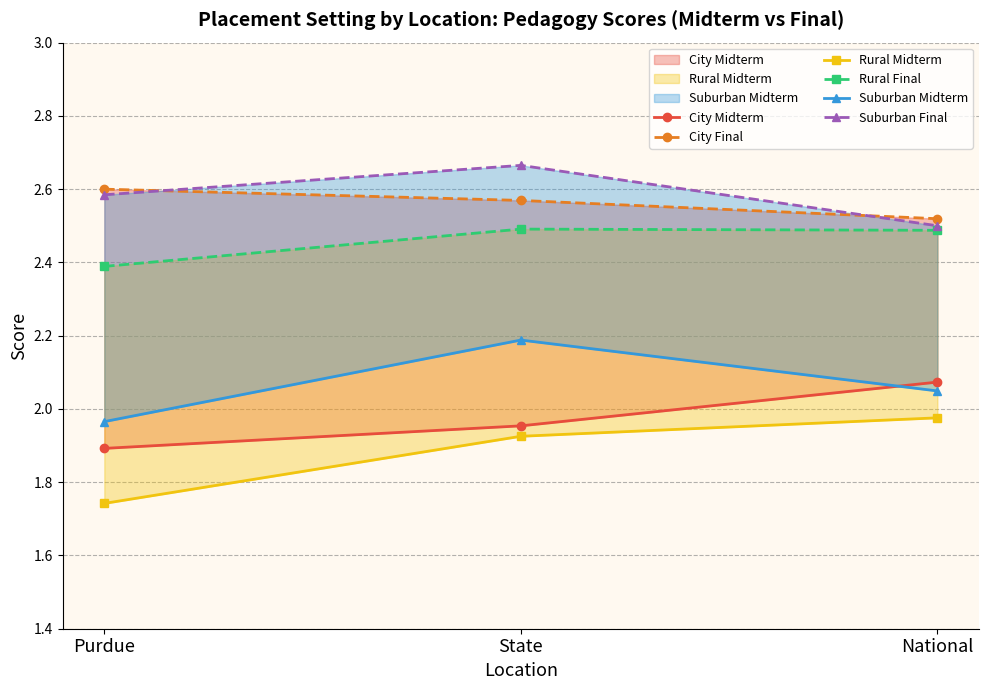

Reading left to right, extract all data points from this chart.

City Midterm: 1.9	2.0	2.1
City Final: 2.6	2.6	2.5
Rural Midterm: 1.7	1.9	2.0
Rural Final: 2.4	2.5	2.5
Suburban Midterm: 2.0	2.2	2.0
Suburban Final: 2.6	2.7	2.5